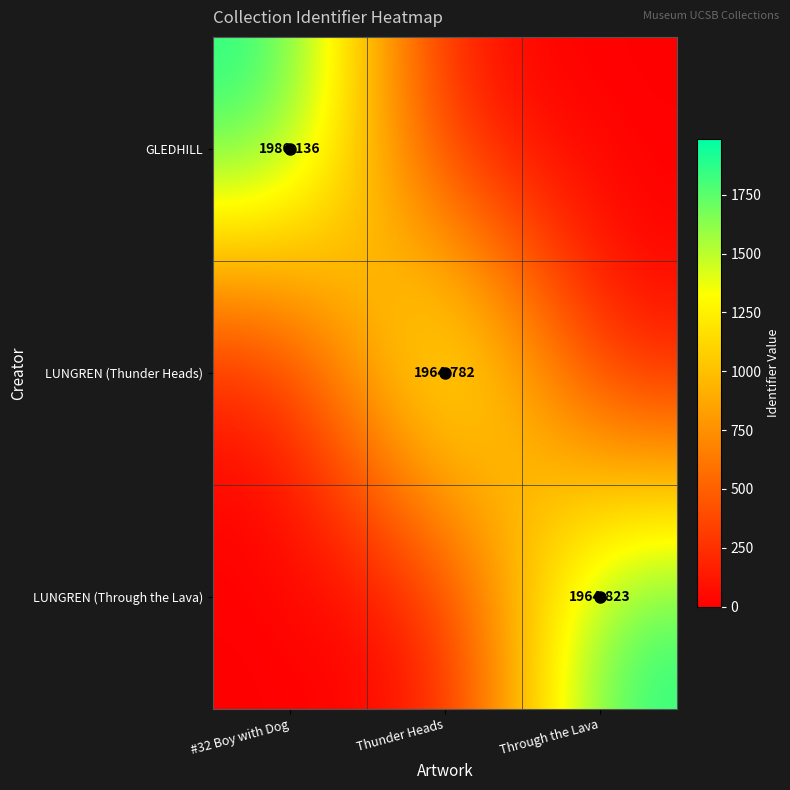

The value of LUNGREN (Through the Lava) at Thunder Heads is 0.0. True or false?

True